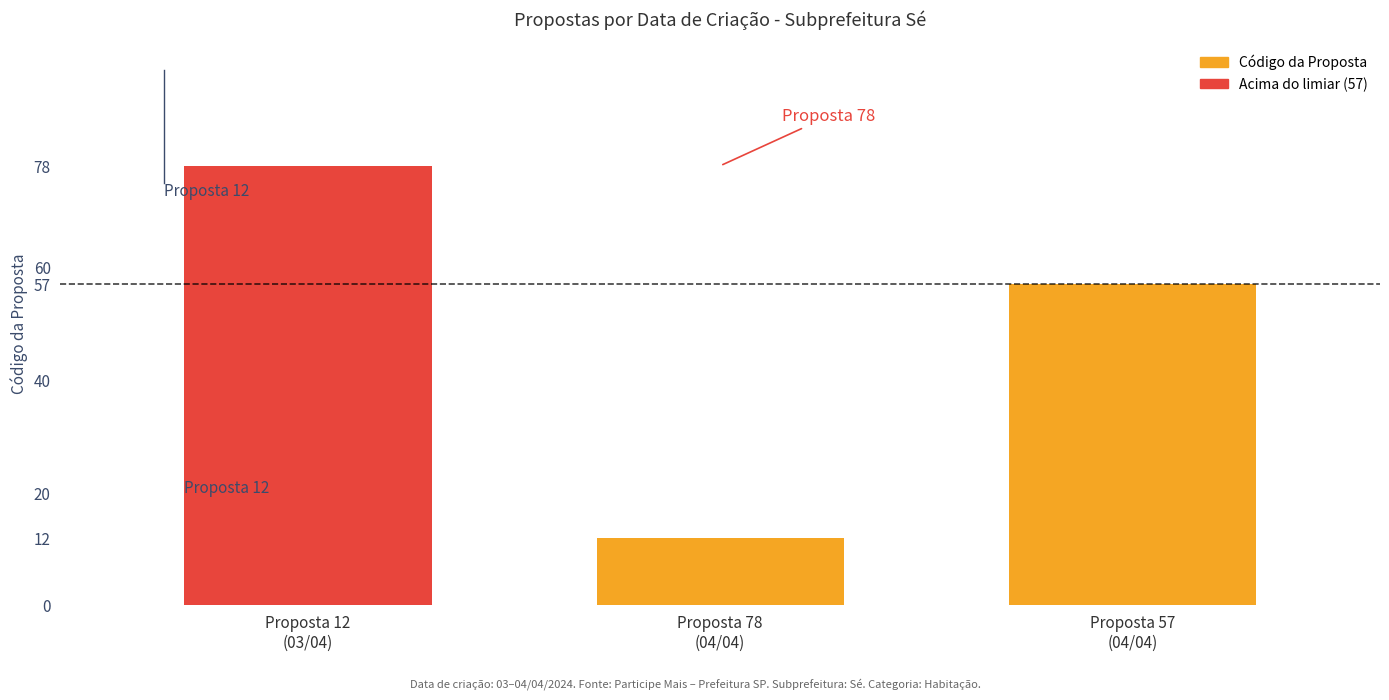

What is the label of the 3rd bar from the left?

Proposta 57
(04/04)